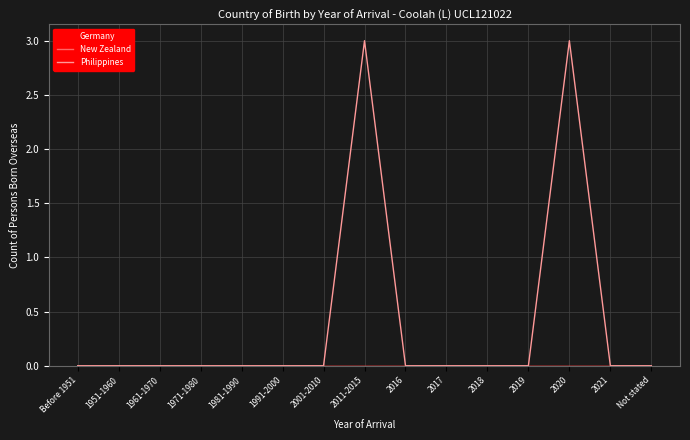

Is this an area chart (filled region under the line)?

No